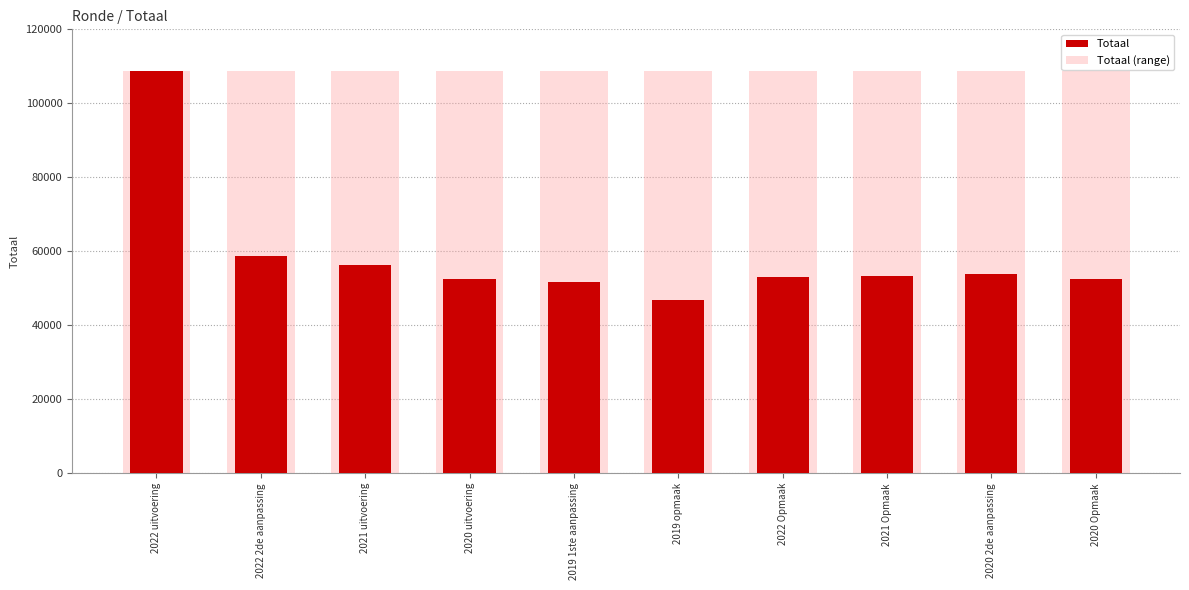

What is the minimum value shown in the chart?

46842